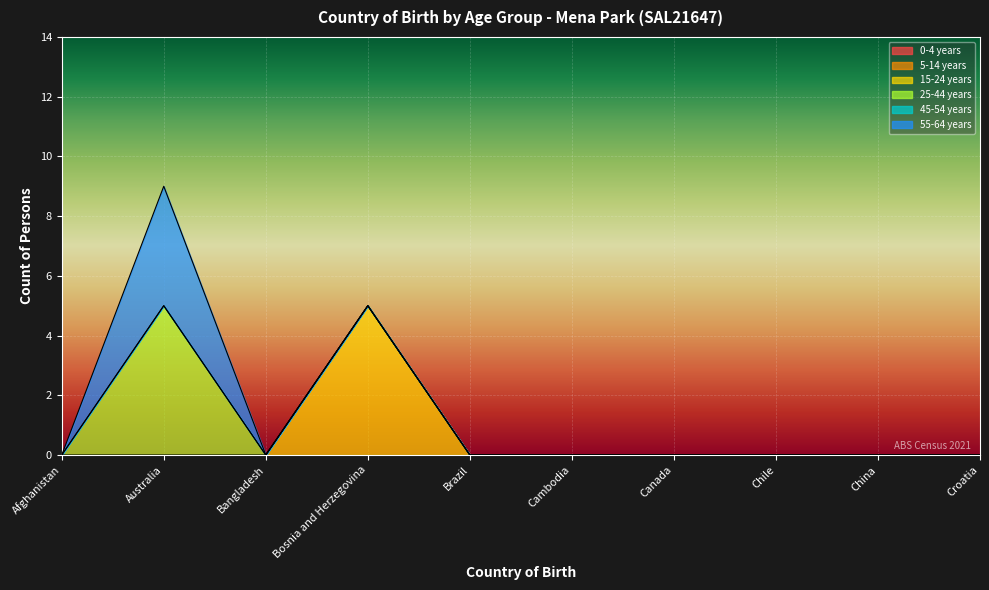

True or false: 25-44 years and 5-14 years intersect in this chart.

False